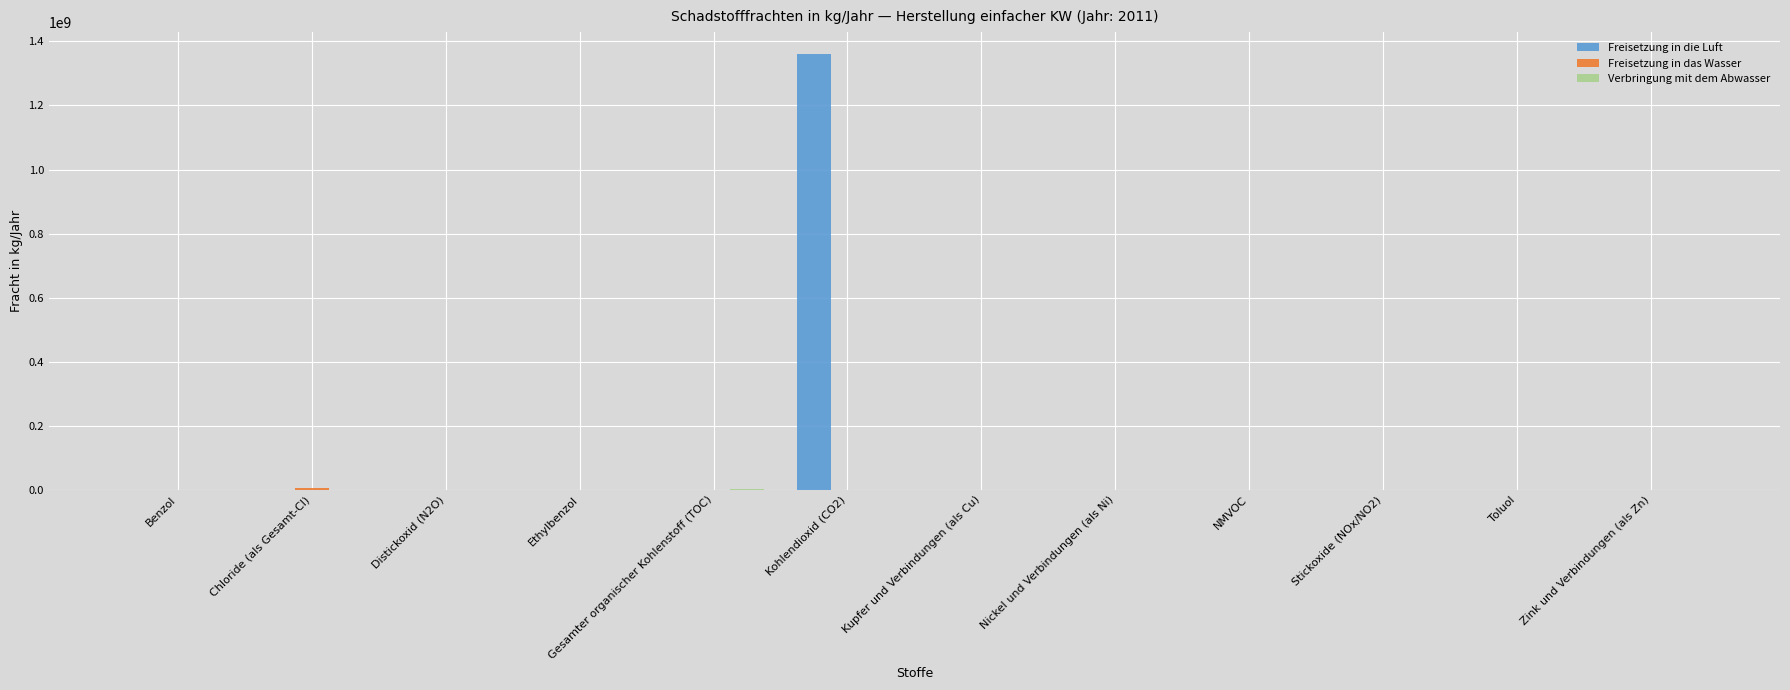

Which series changed the most between Kohlendioxid (CO2) and Nickel und Verbindungen (als Ni)?

Freisetzung in die Luft